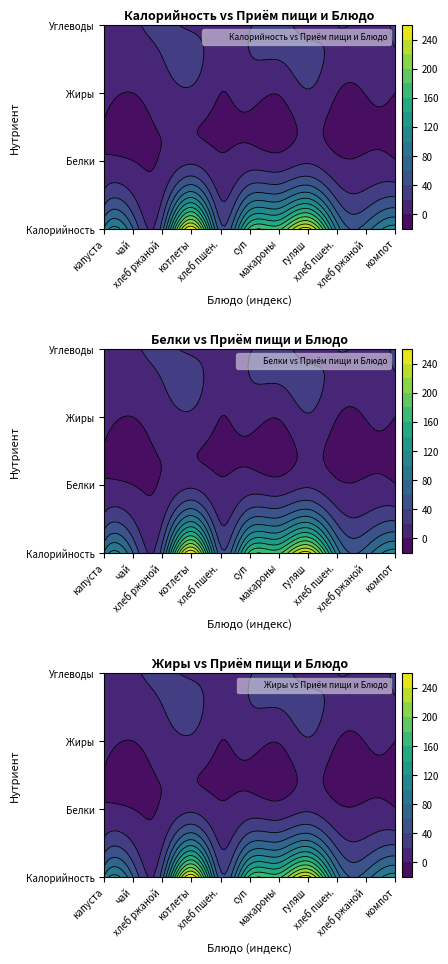

The Завтрак series shows 62.9 at котлеты из говядины. True or false?

False